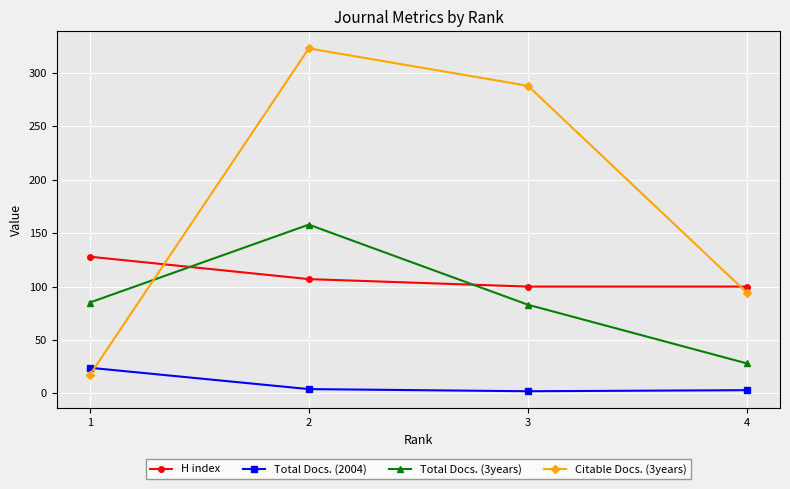

What is the greatest value displayed?

323